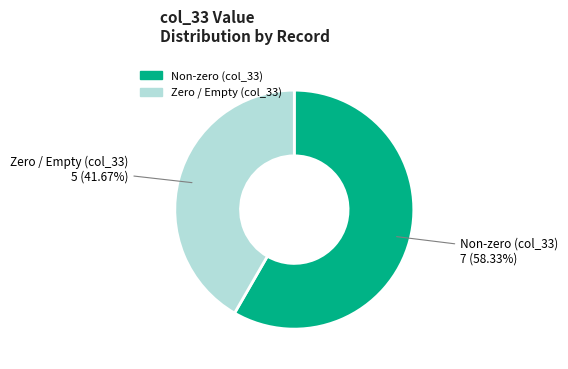

Is there a majority slice in this chart?

Yes